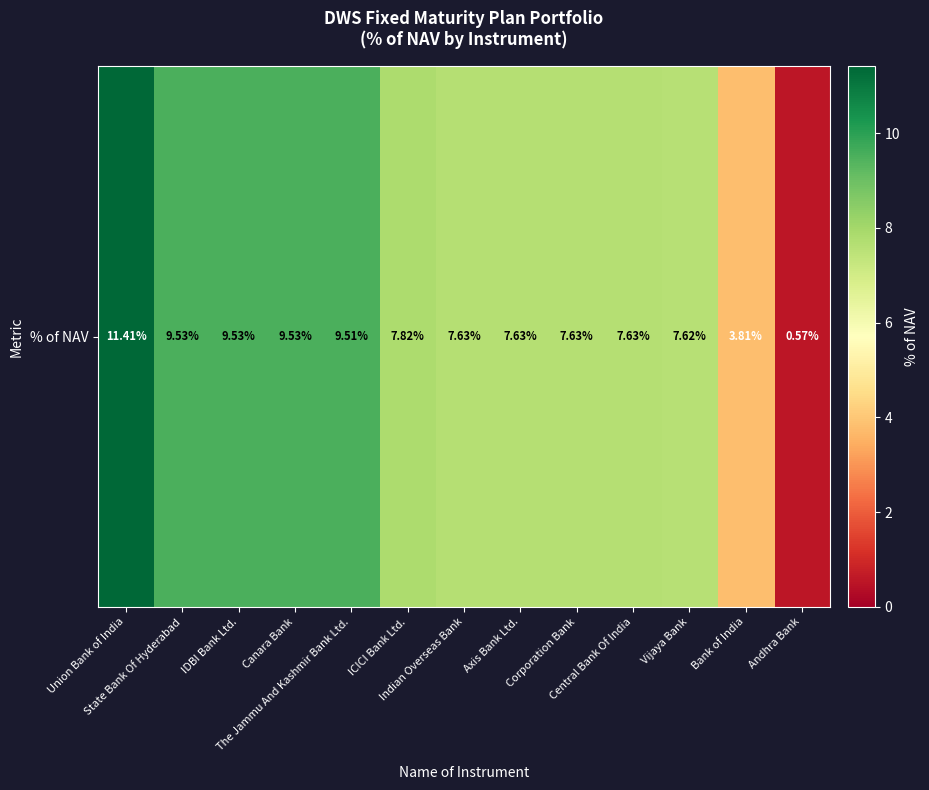

What is the difference between the values at State Bank Of Hyderabad and Central Bank Of India?

1.9